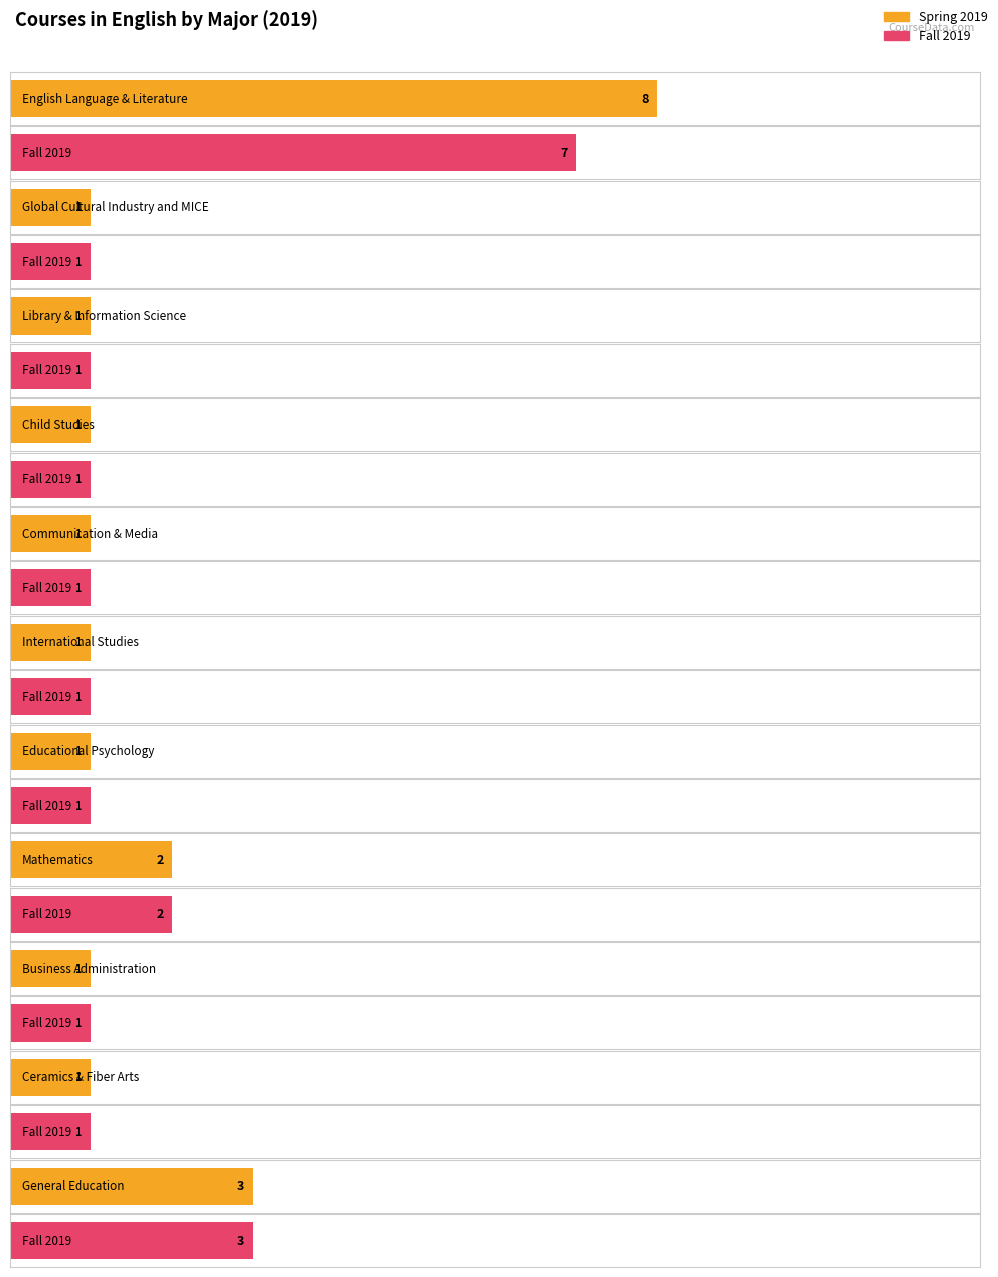

At which category is the sum across all series the highest?

English Language & Literature